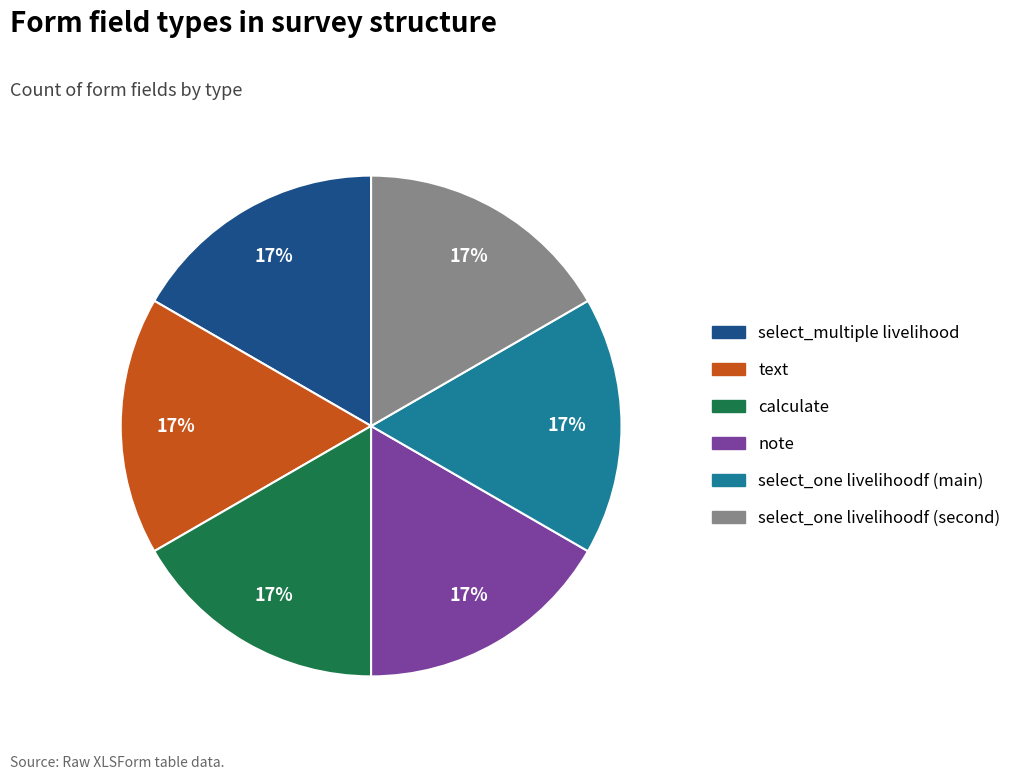

Is there any slice that represents more than half of the pie?

No